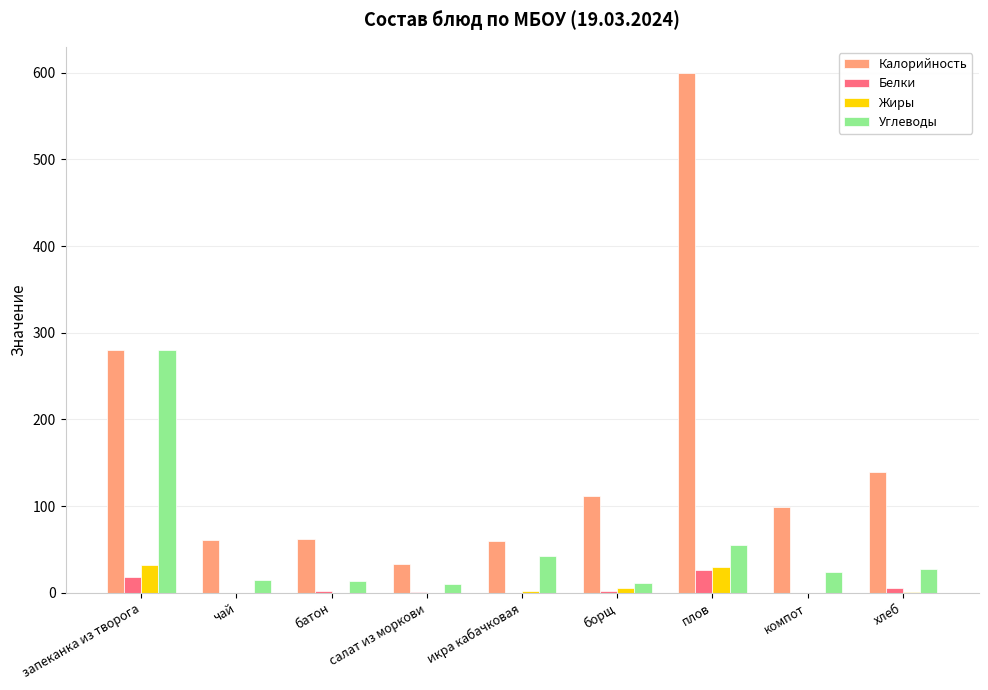

What is the maximum value shown in the chart?

600.0